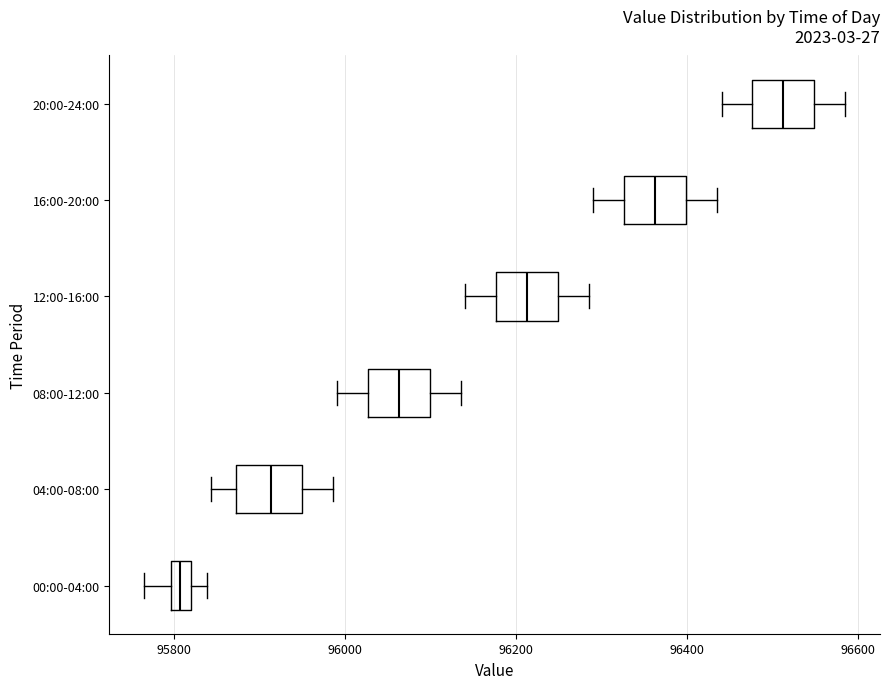

Which box's median line is the furthest to the left?

00:00-04:00